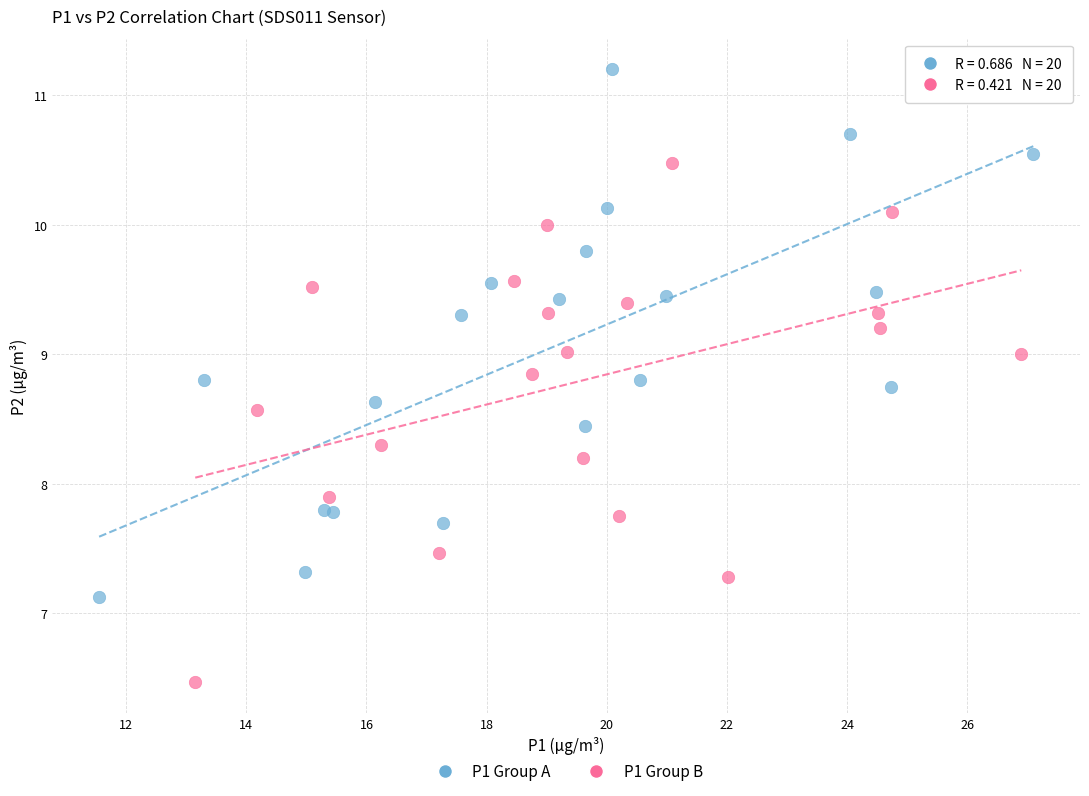

Which series reaches the minimum Y coordinate?

P1 Group B